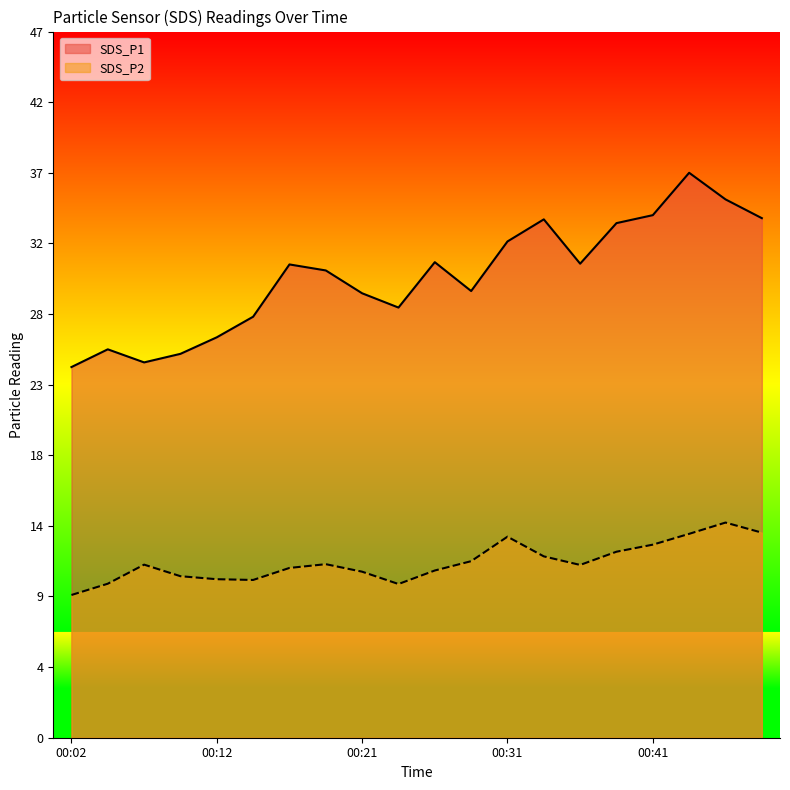

Which series has the largest total across all categories?

SDS_P1